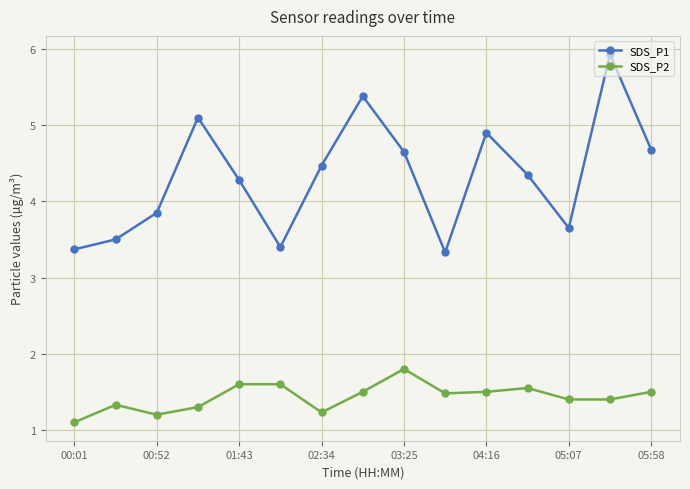

In SDS_P1, how many points are lower than both neighbors (excluding endpoints)?

3